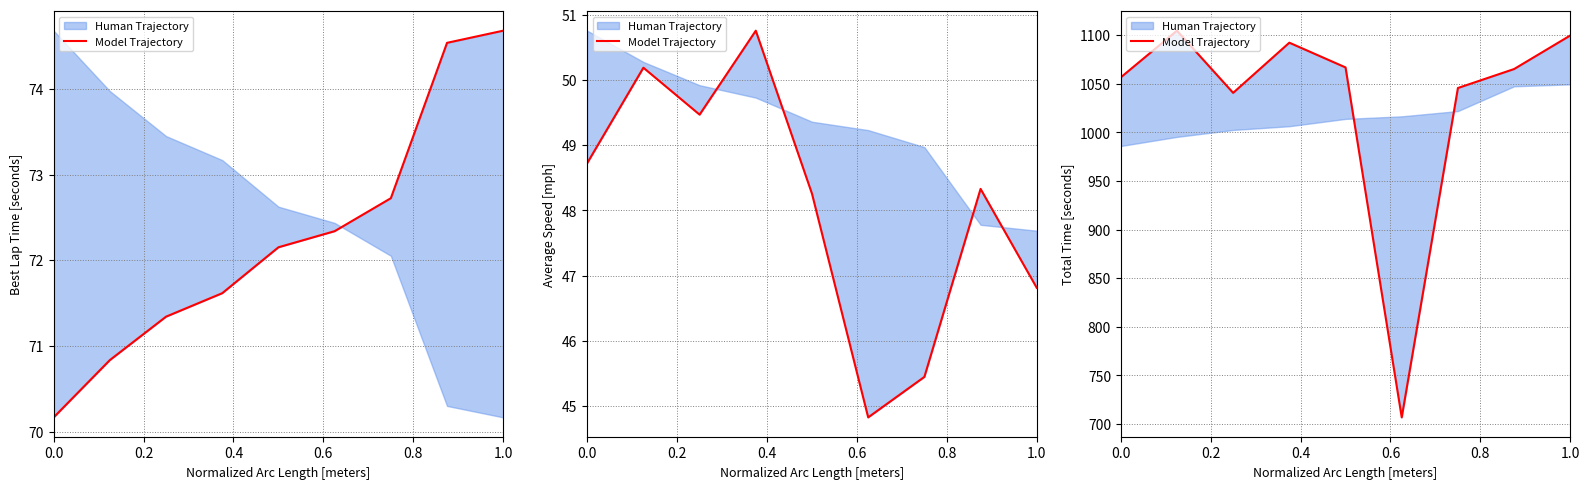

Reading right to left, what are all the values shown in this chart?

1099.7	1065.2	1045.6	706.7	1066.8	1092.3	1040.7	1104.6	1056.5